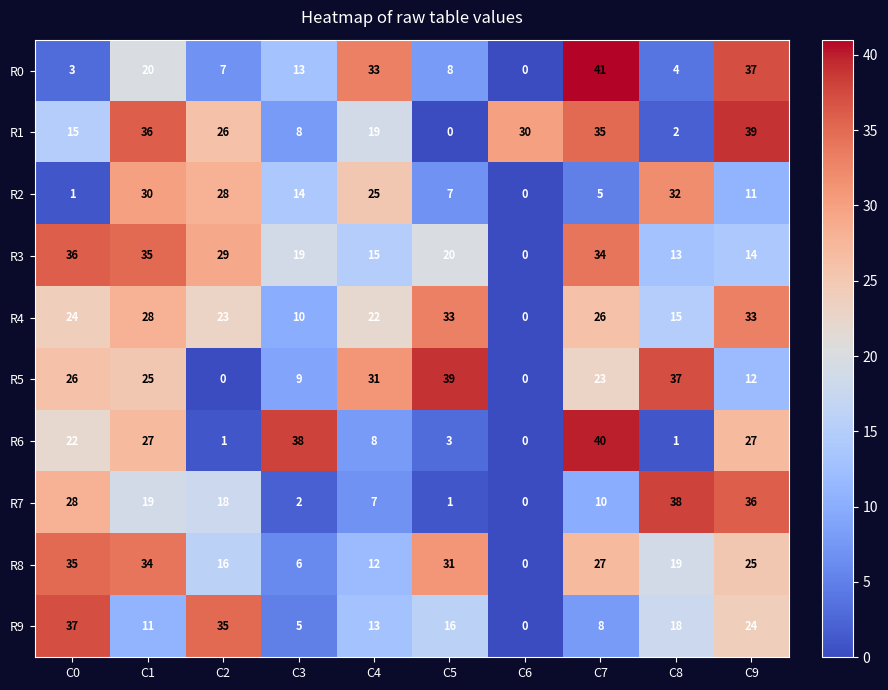

What is the sum of the R9 values at C0 and C7?

45